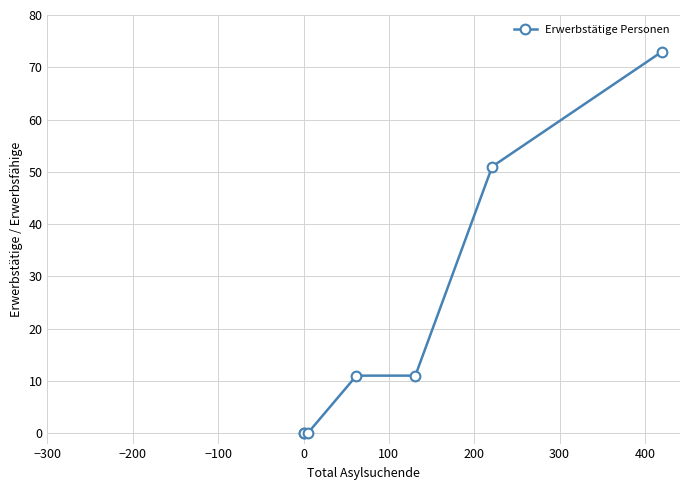

What is the difference between the second highest and second lowest values?

51